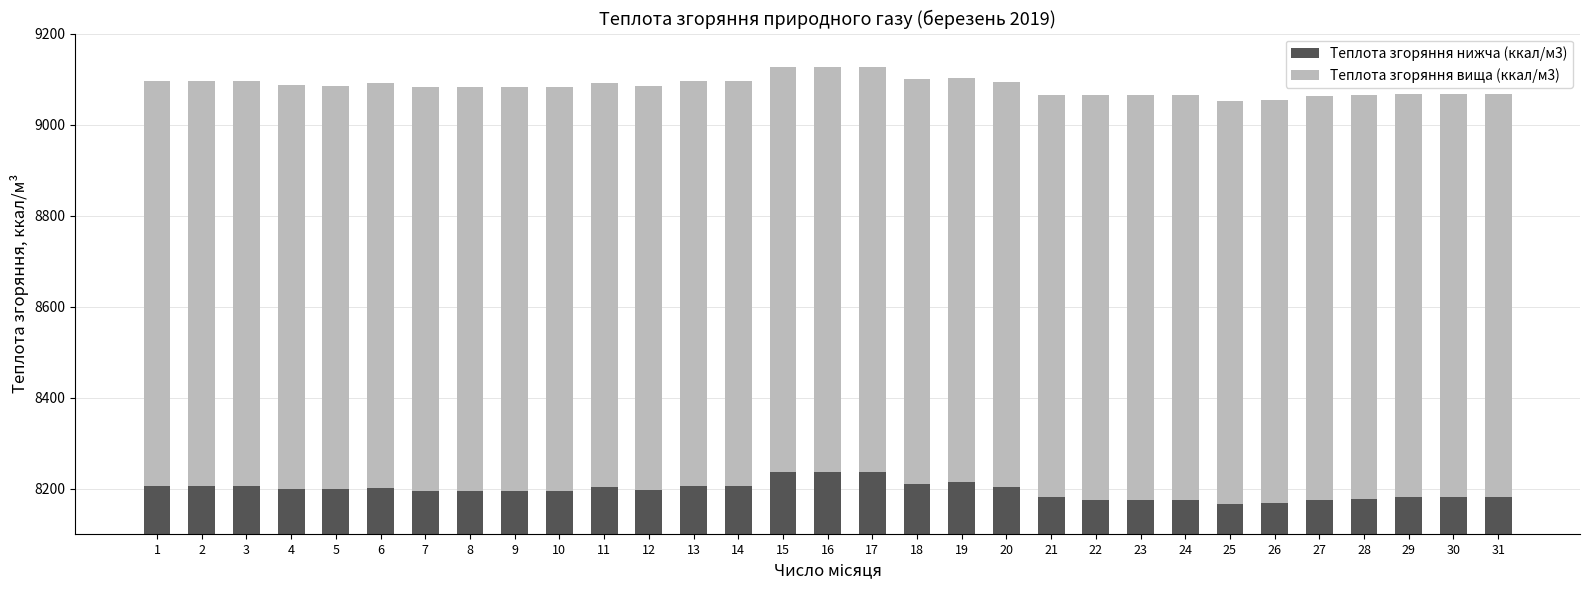

List the labels in order of Теплота згоряння нижча (ккал/м3) value, largest first.

15, 16, 17, 19, 18, 1, 2, 3, 13, 14, 11, 20, 6, 4, 5, 12, 7, 8, 9, 10, 21, 29, 30, 31, 28, 22, 23, 24, 27, 26, 25